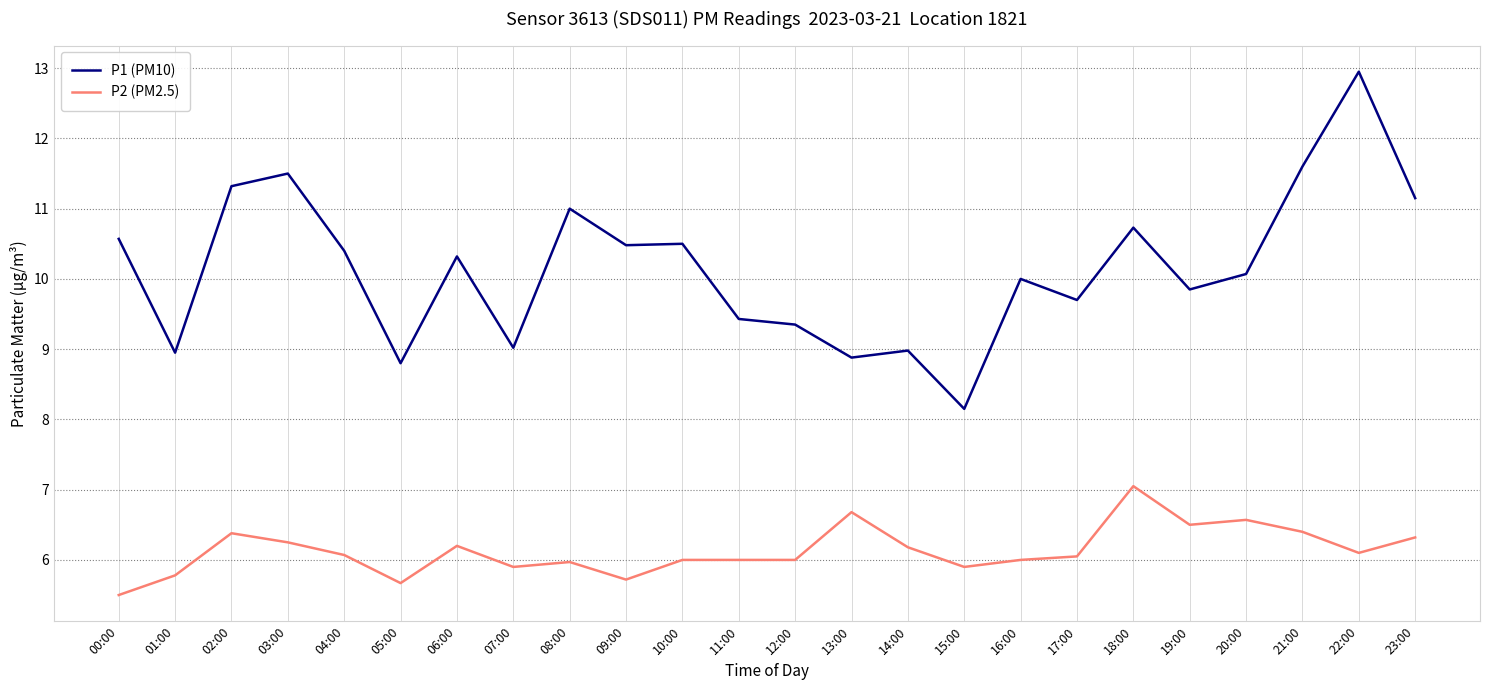

What is the difference between the maximum and minimum values in the P1 (PM10) series?

4.8